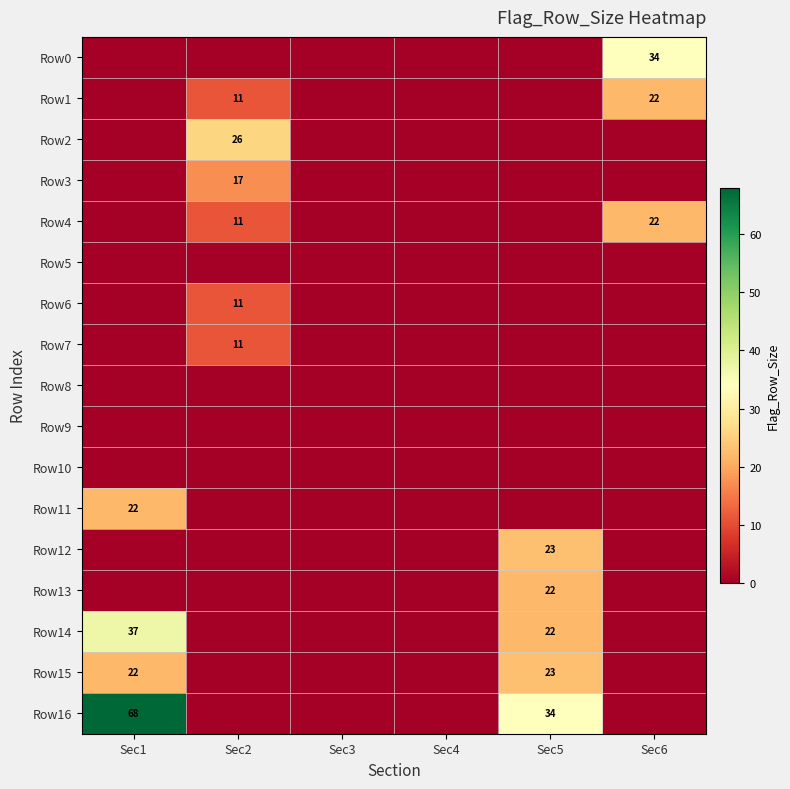

Which series has the largest total across all categories?

Row16